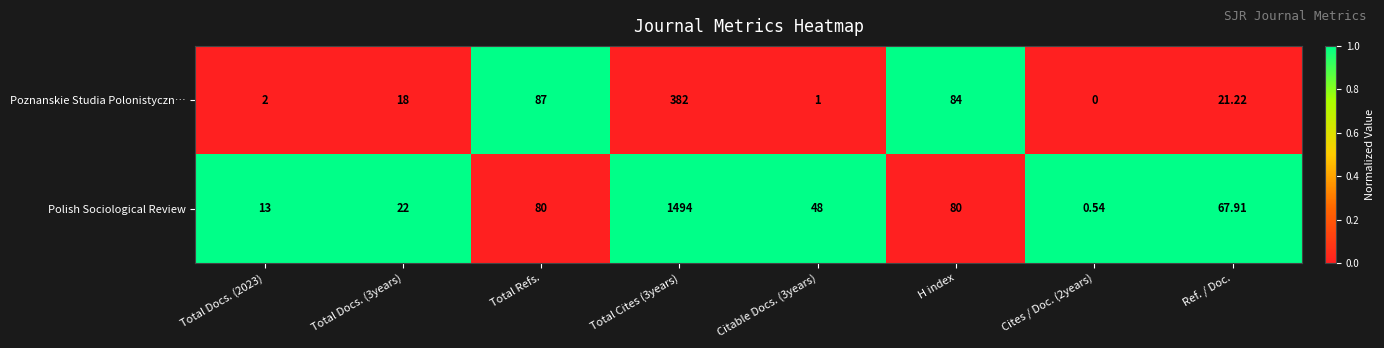

What is the greatest value displayed?

1494.0